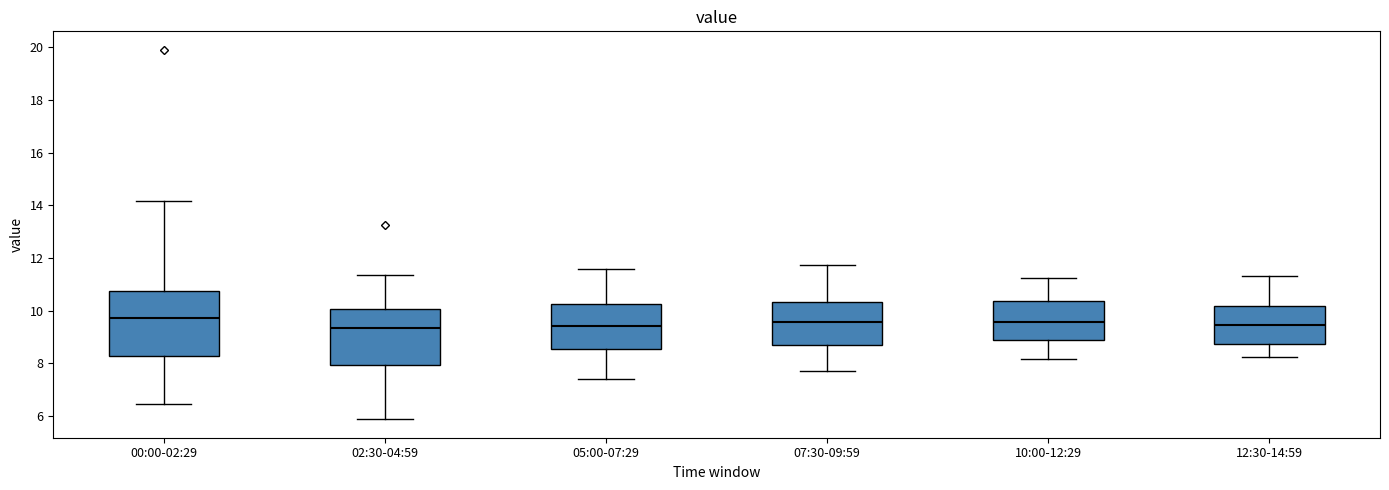

Which box is the tallest, from its lower edge to its upper edge?

00:00-02:29